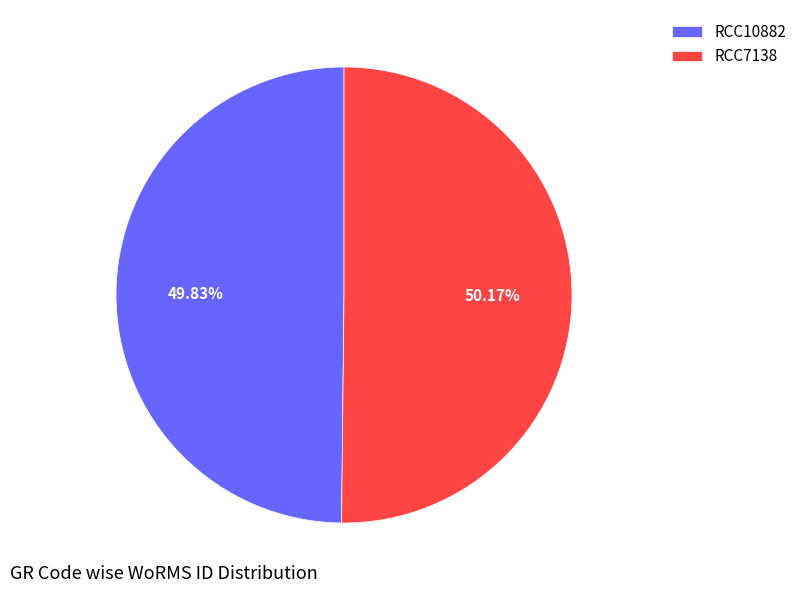

How many slices are in this pie chart?

2